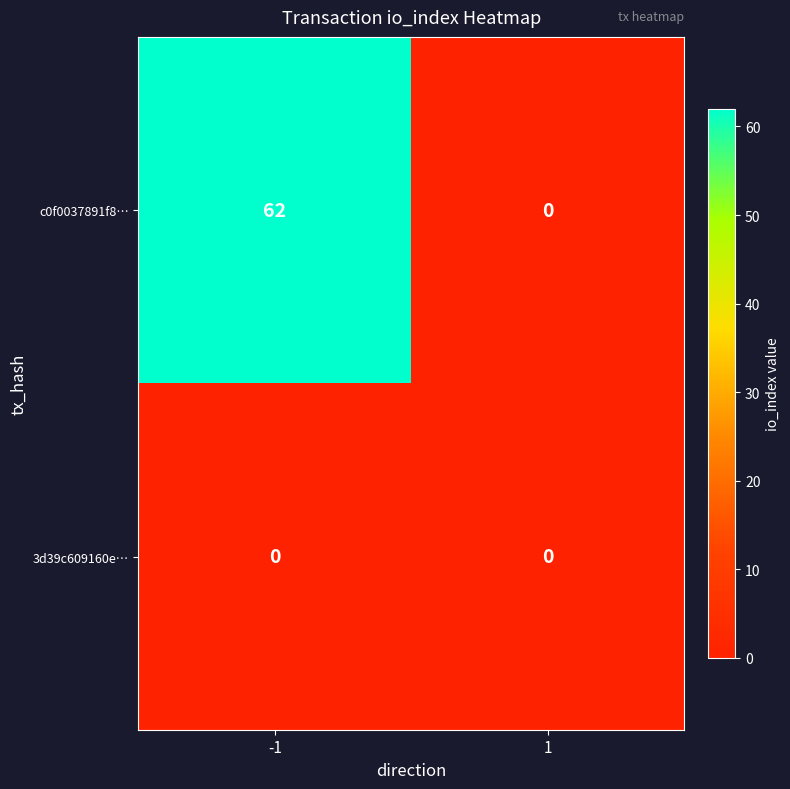

The value of c0f0037891f8… at 1 is 39. True or false?

False